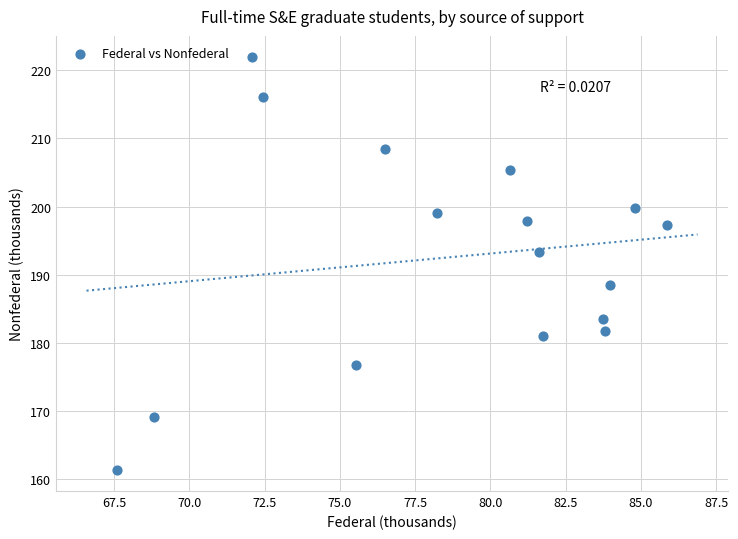

What is the range of X values (max minus min)?

18.3